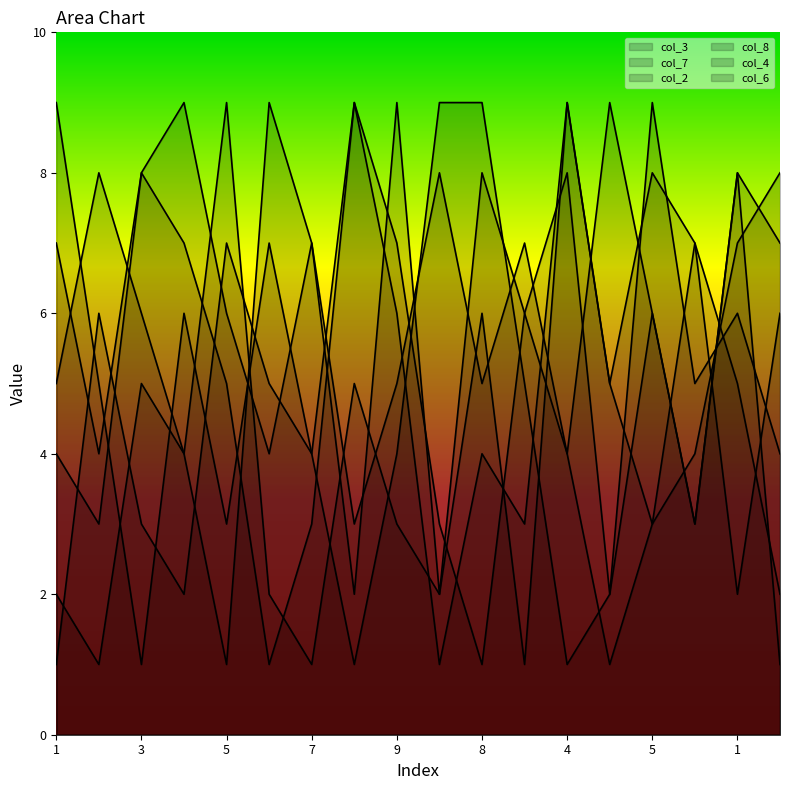

What is the label of the 7th point from the right?

2